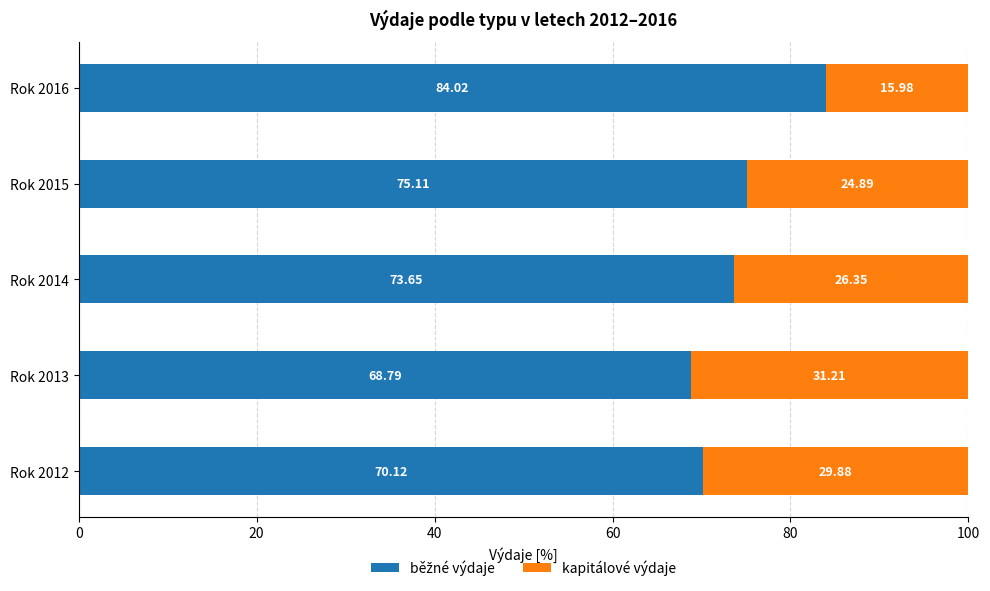

What is the total value across all series at Rok 2016?

100.0